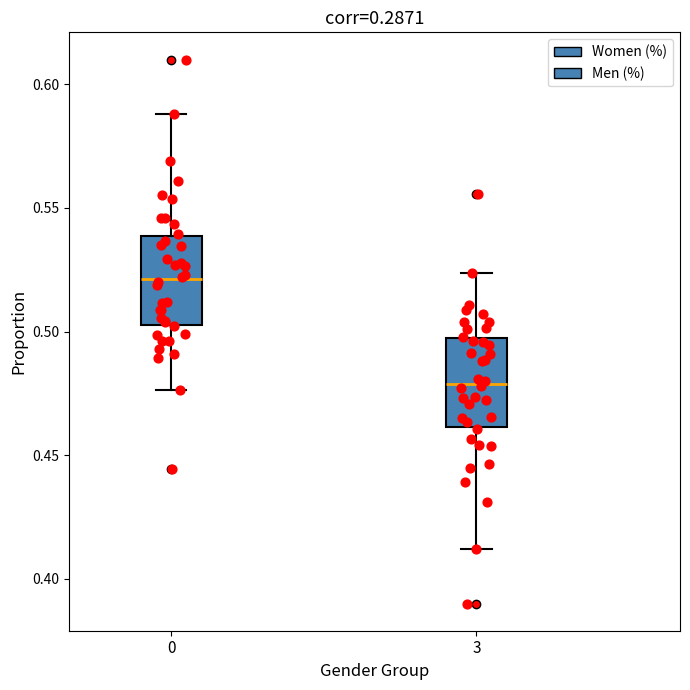

Reading left to right, read every box against the y-axis: the position of its median line, the range the box covers, and the ends of its whiskers. The values are not printed on the chart, so give them approximately, as read against the axis.

0: median 0.520, box 0.505 to 0.540, whiskers 0.475 to 0.590
3: median 0.480, box 0.460 to 0.500, whiskers 0.410 to 0.525